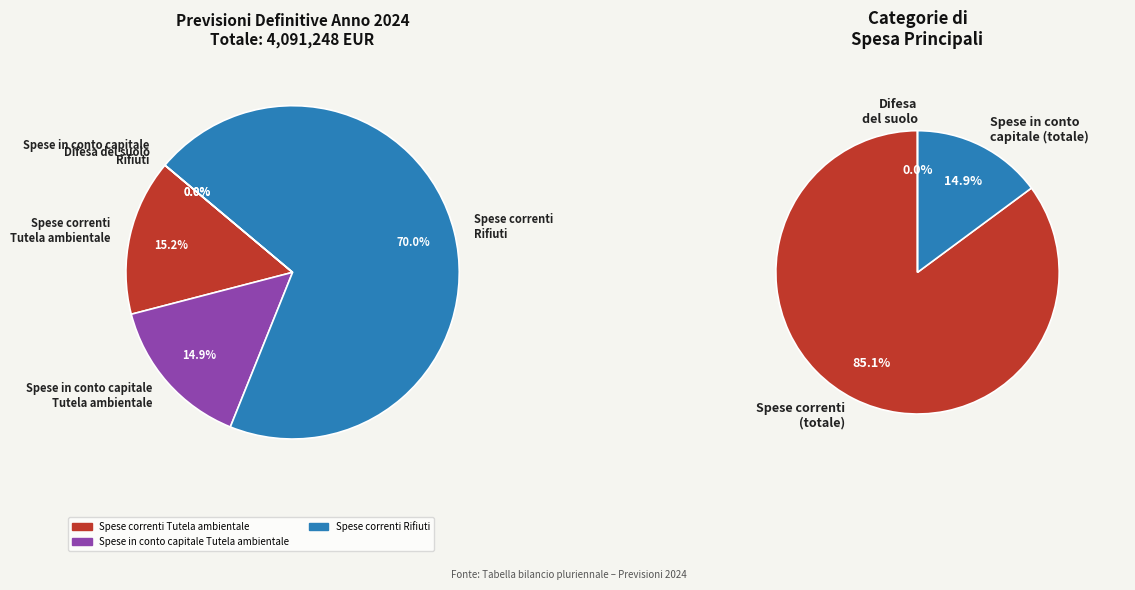

How much of the chart is everything except Spese in conto capitale - Tutela ambientale?

85.1%